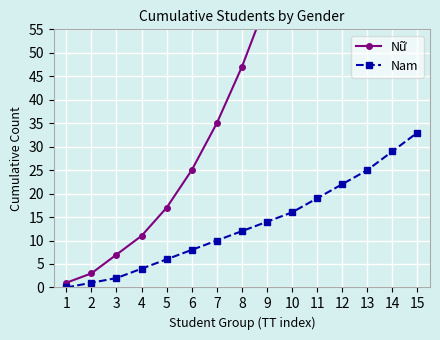

The Nam series shows 6 at 7. True or false?

False